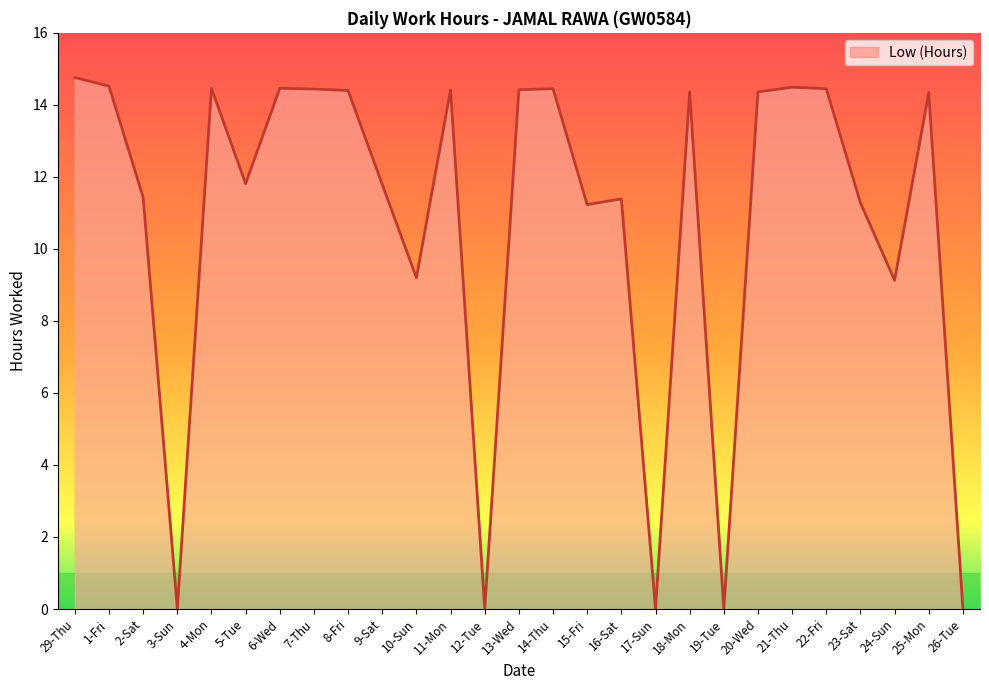

Between 3-Sun and 16-Sat, which is larger?

16-Sat